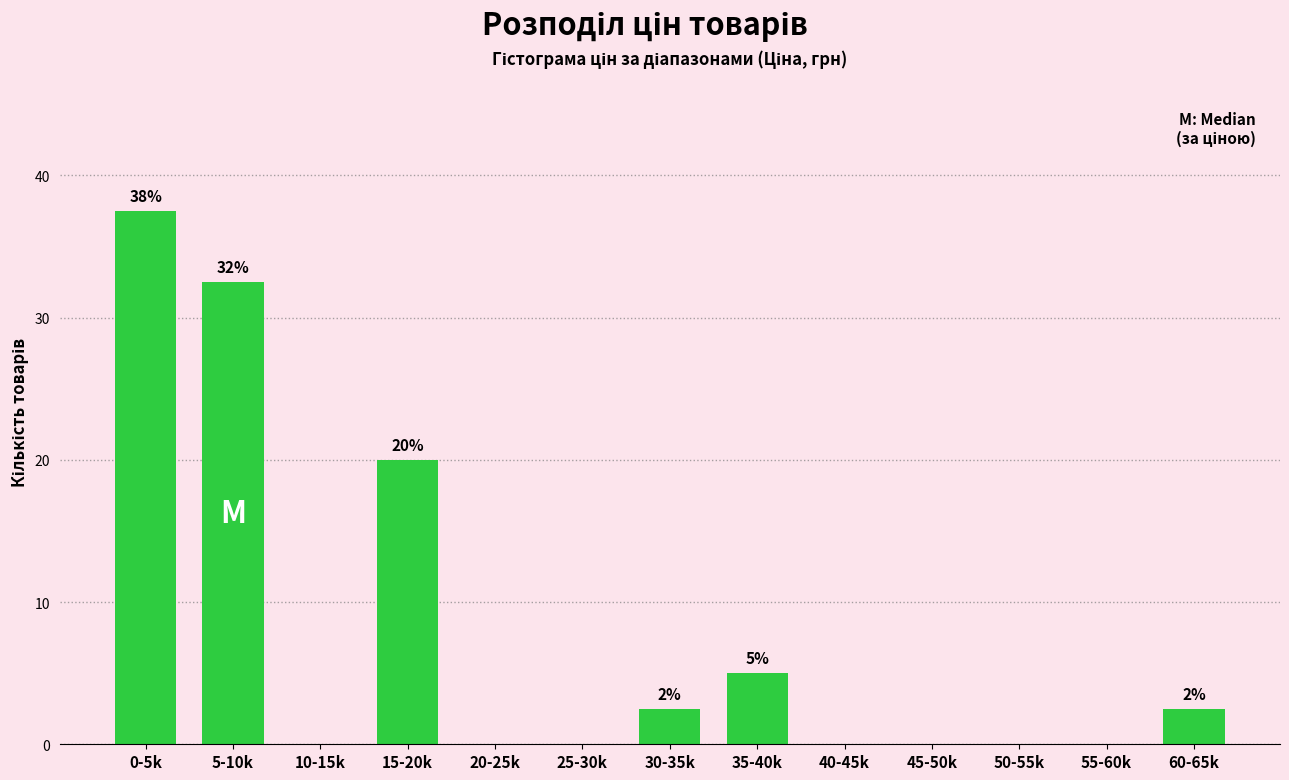

Reading left to right, extract all data points from this chart.

0-5k=37.5	5-10k=32.5	10-15k=0.0	15-20k=20.0	20-25k=0.0	25-30k=0.0	30-35k=2.5	35-40k=5.0	40-45k=0.0	45-50k=0.0	50-55k=0.0	55-60k=0.0	60-65k=2.5